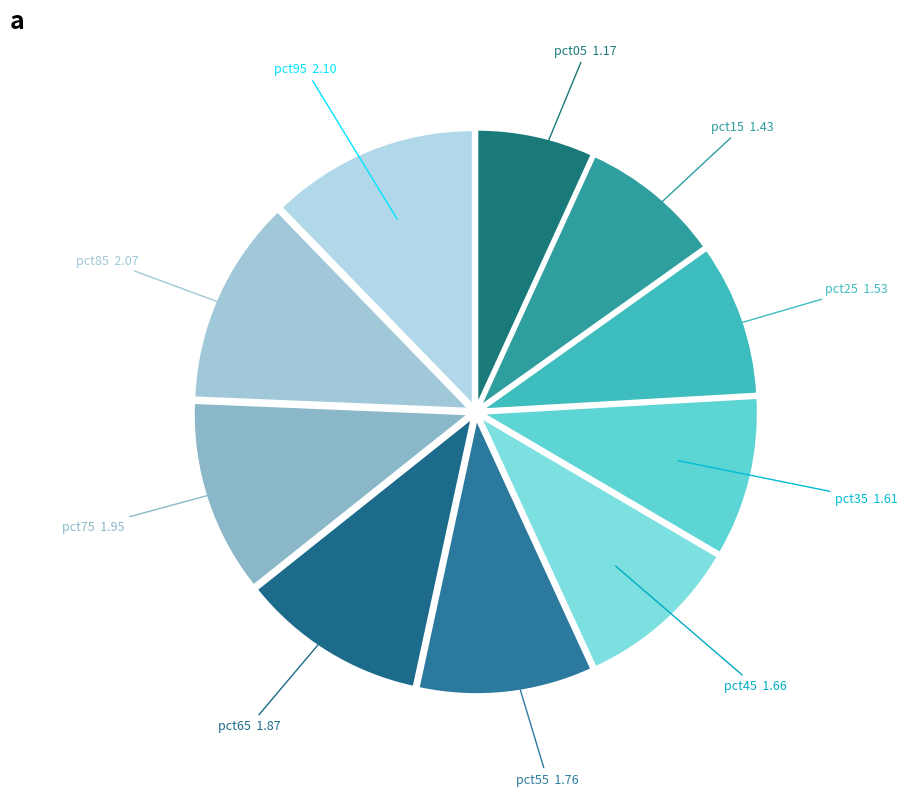

Count the number of slices in the pie.

10